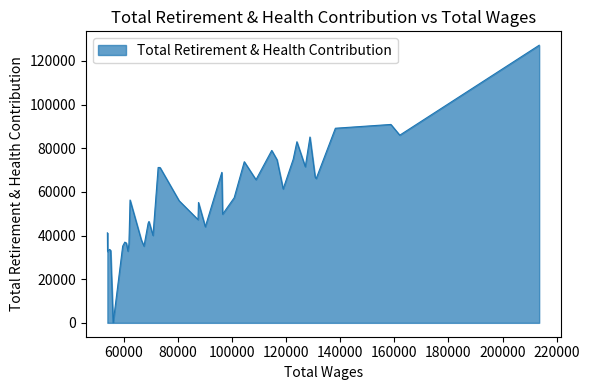

What is the difference between the maximum and minimum values?

127156